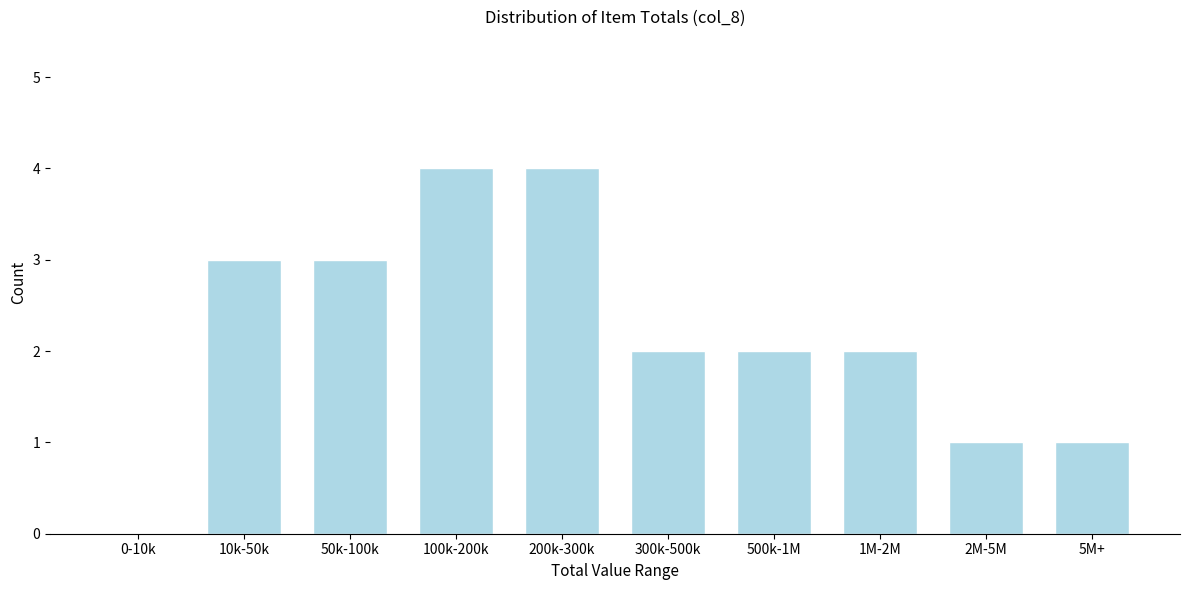

Reading right to left, extract all data points from this chart.

5M+=1	2M-5M=1	1M-2M=2	500k-1M=2	300k-500k=2	200k-300k=4	100k-200k=4	50k-100k=3	10k-50k=3	0-10k=0